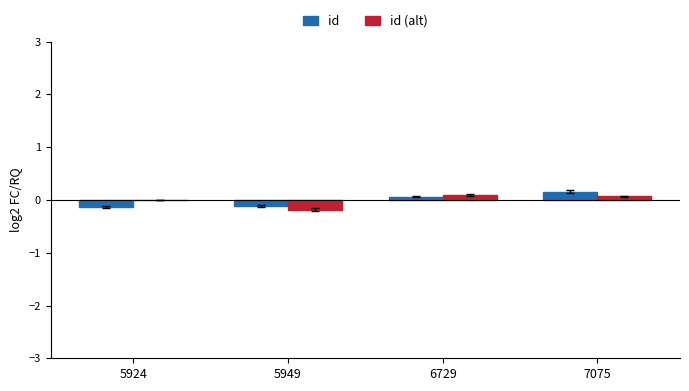

True or false: id (alt) has a value of 0.1 at 6729.

True